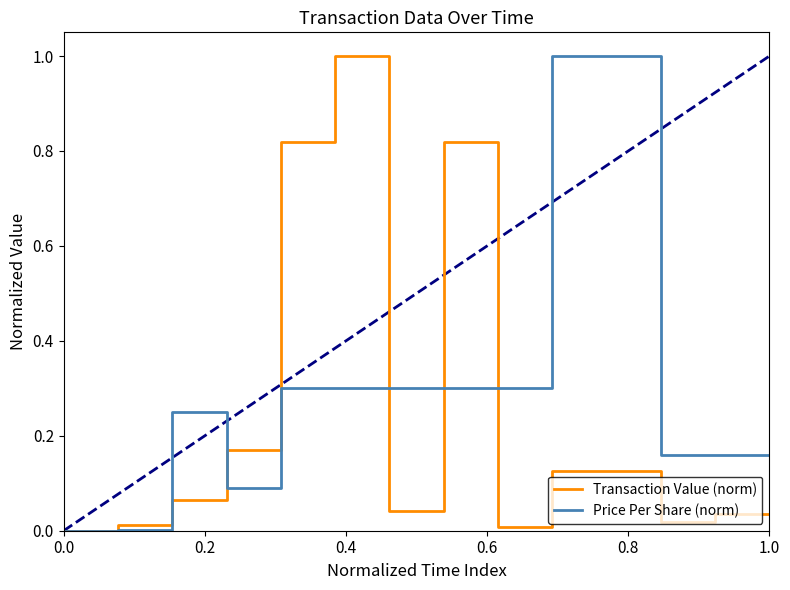

Rank the series by their average value, from lowest to highest.

Transaction Value (norm), Price Per Share (norm)